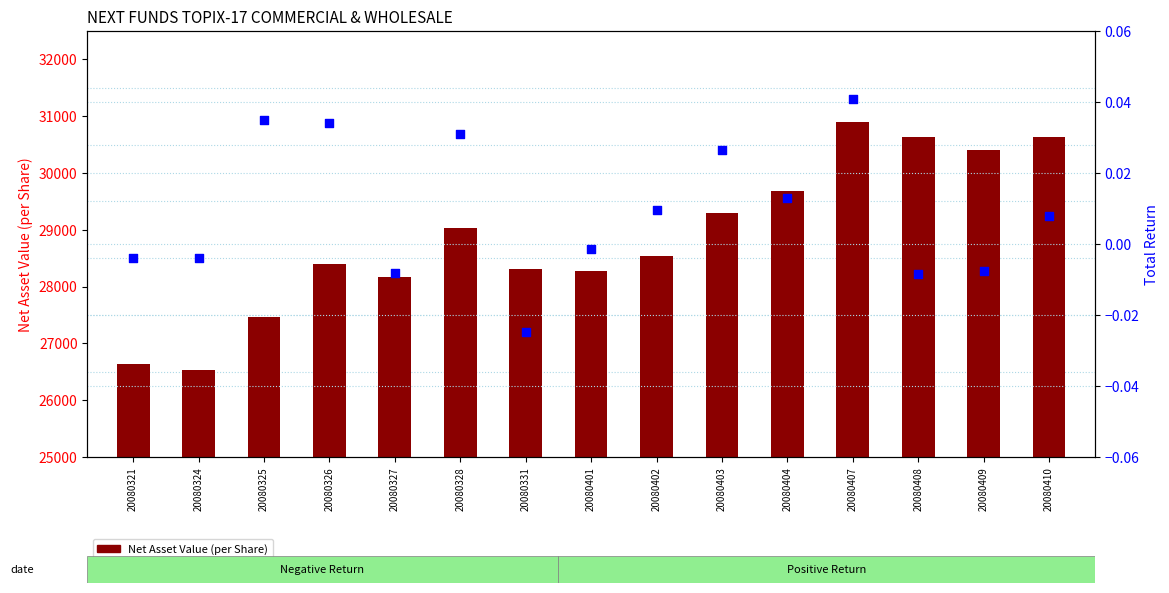

Which series has the largest total across all categories?

Net Asset Value (per Share)